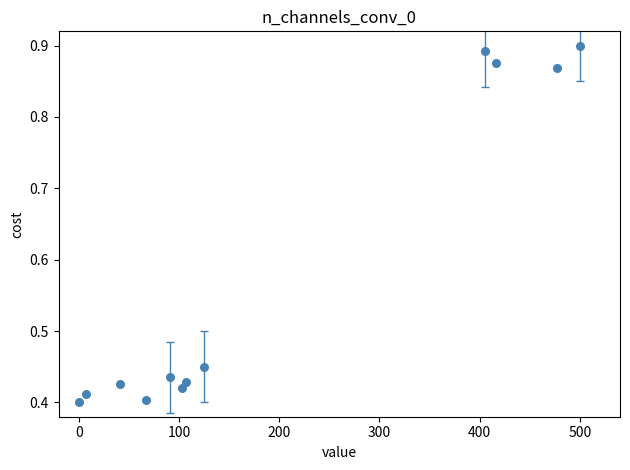

What is the average Y value?

0.6